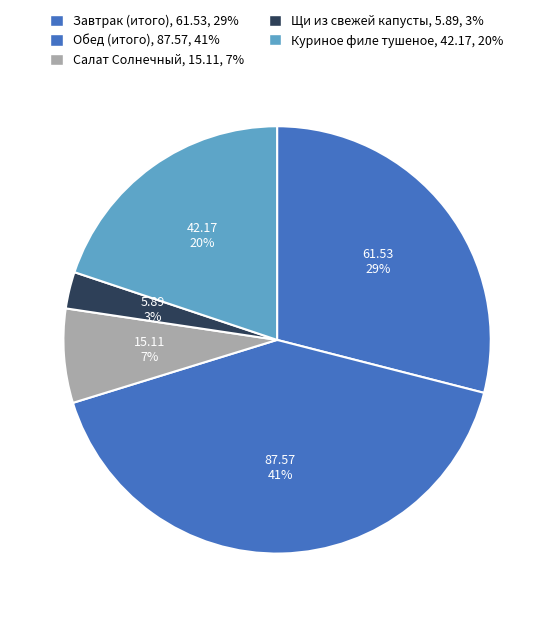

How many slices are in this pie chart?

5